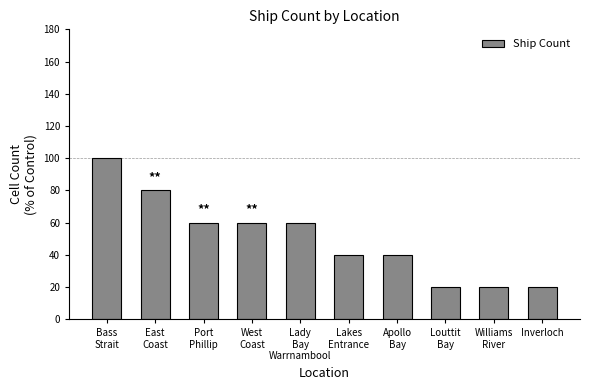

What is the label of the 10th bar from the left?

Inverloch